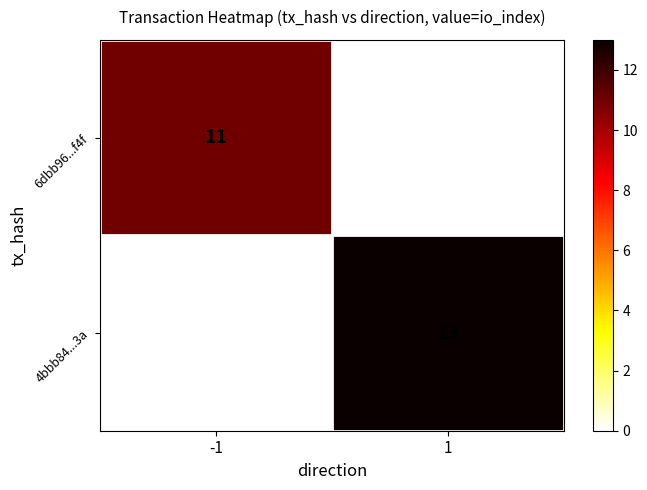

Rank the series by their average value, from highest to lowest.

4bbb84...3a, 6dbb96...f4f